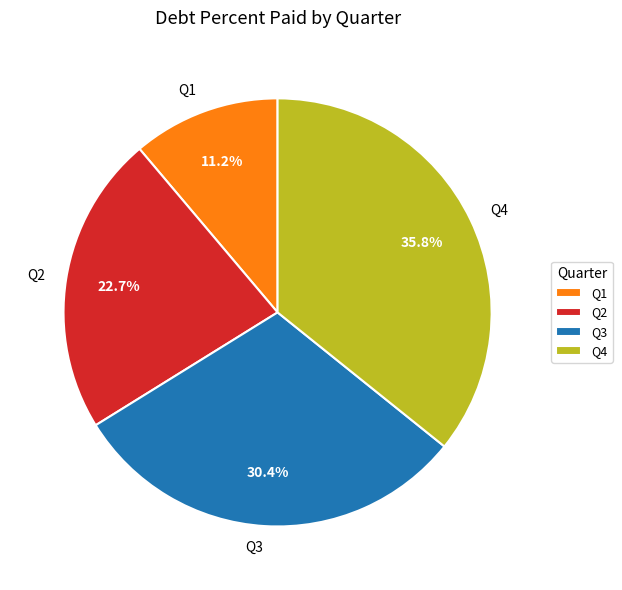

How many segments does this pie chart have?

4